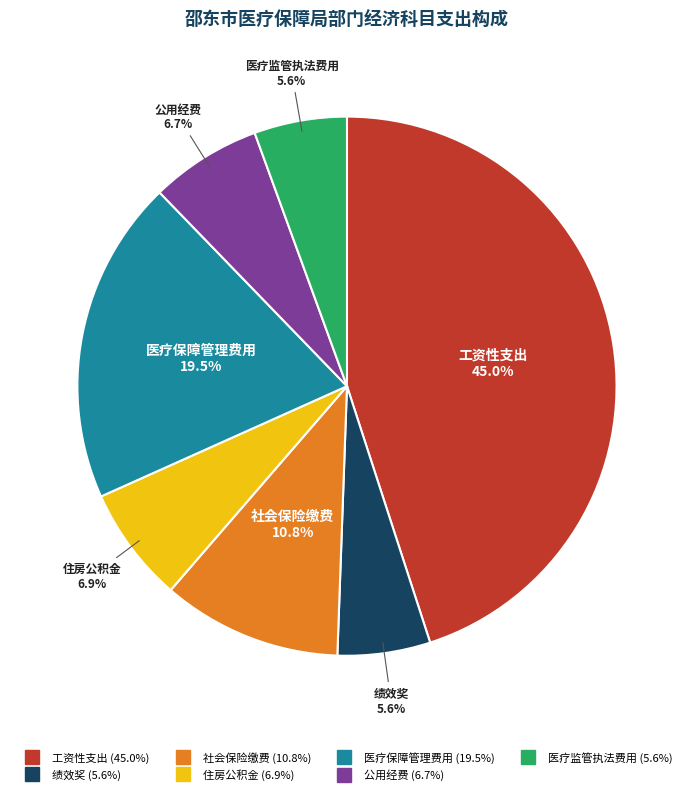

How many segments does this pie chart have?

7